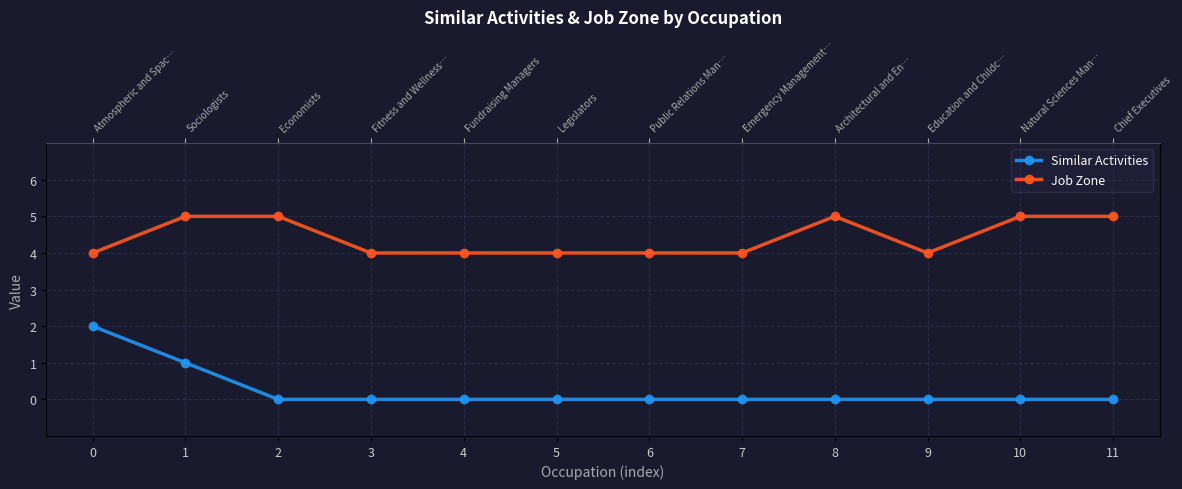

How many values in Similar Activities are above zero?

2